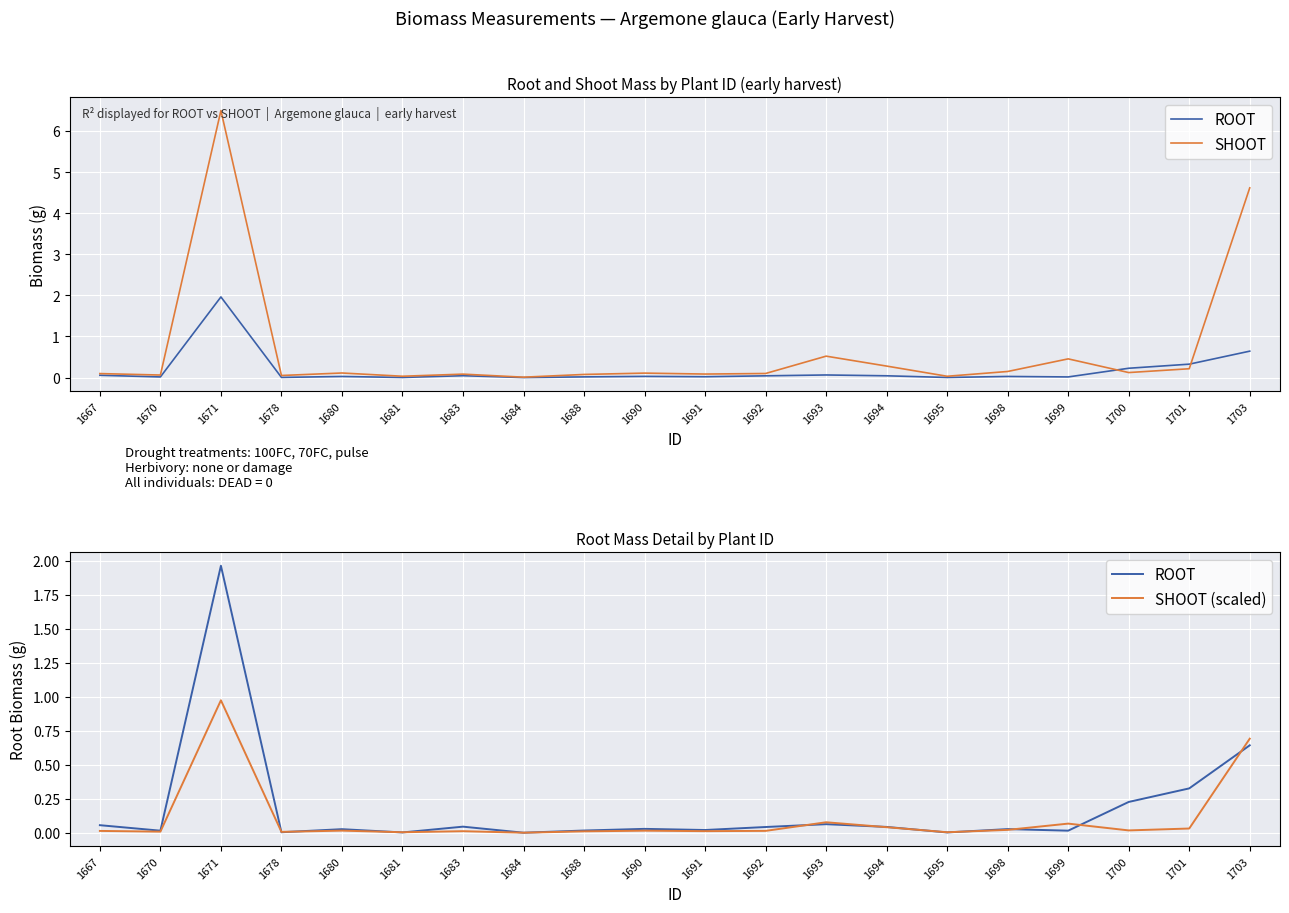

After their last crossing, which series has the higher values: ROOT or SHOOT (scaled)?

SHOOT (scaled)